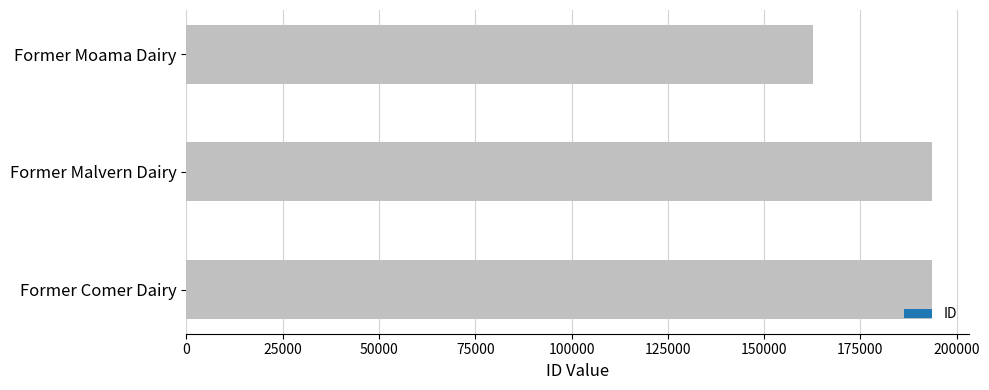

Approximately how many times larger is the value at Former Comer Dairy compared to Former Moama Dairy?

1.2